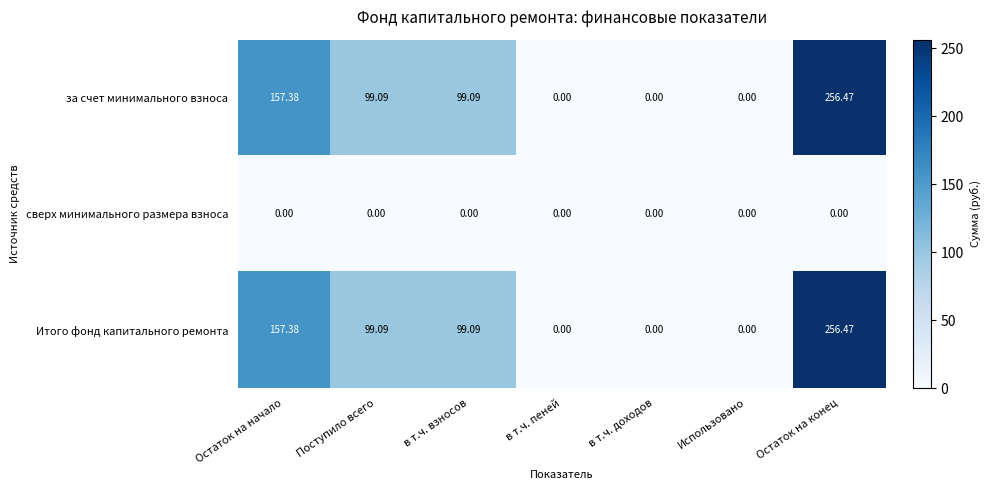

Where does the за счет минимального взноса series first go above 99?

Остаток на начало